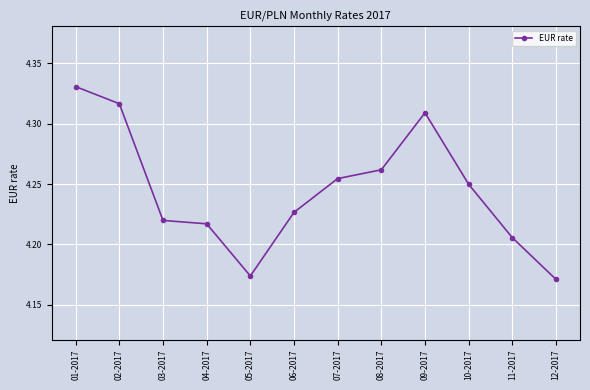

True or false: the data shows 7.2 at 01-2017.

False